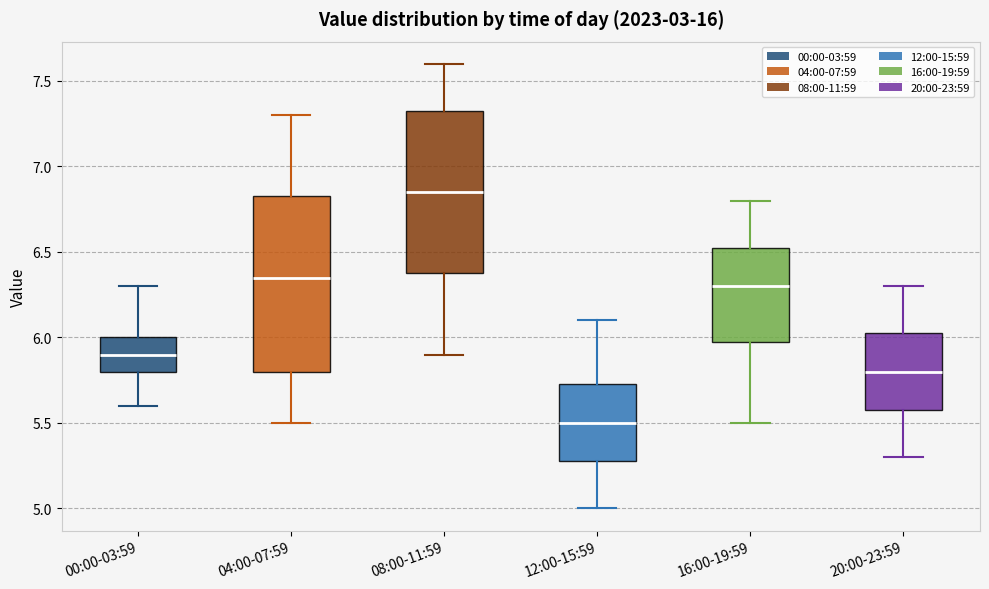

Where does the lower whisker of the box for 00:00-03:59 end on the y-axis? The values are not printed on the chart, so give them approximately, as read against the axis.

5.60